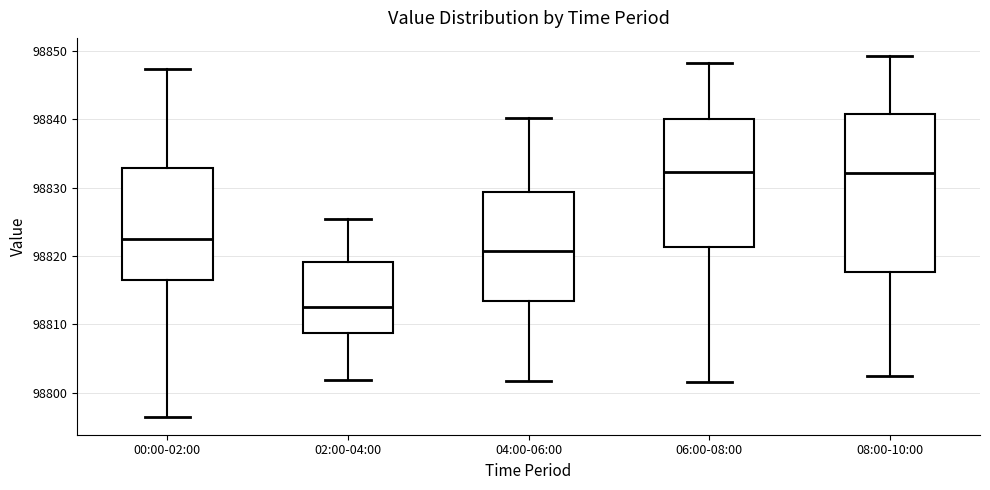

Reading left to right, read every box against the y-axis: the position of its median line, the range the box covers, and the ends of its whiskers. The values are not printed on the chart, so give them approximately, as read against the axis.

00:00-02:00: median 98823, box 98816 to 98833, whiskers 98796 to 98847
02:00-04:00: median 98812, box 98809 to 98819, whiskers 98802 to 98825
04:00-06:00: median 98821, box 98813 to 98829, whiskers 98802 to 98840
06:00-08:00: median 98832, box 98821 to 98840, whiskers 98802 to 98848
08:00-10:00: median 98832, box 98818 to 98841, whiskers 98803 to 98849